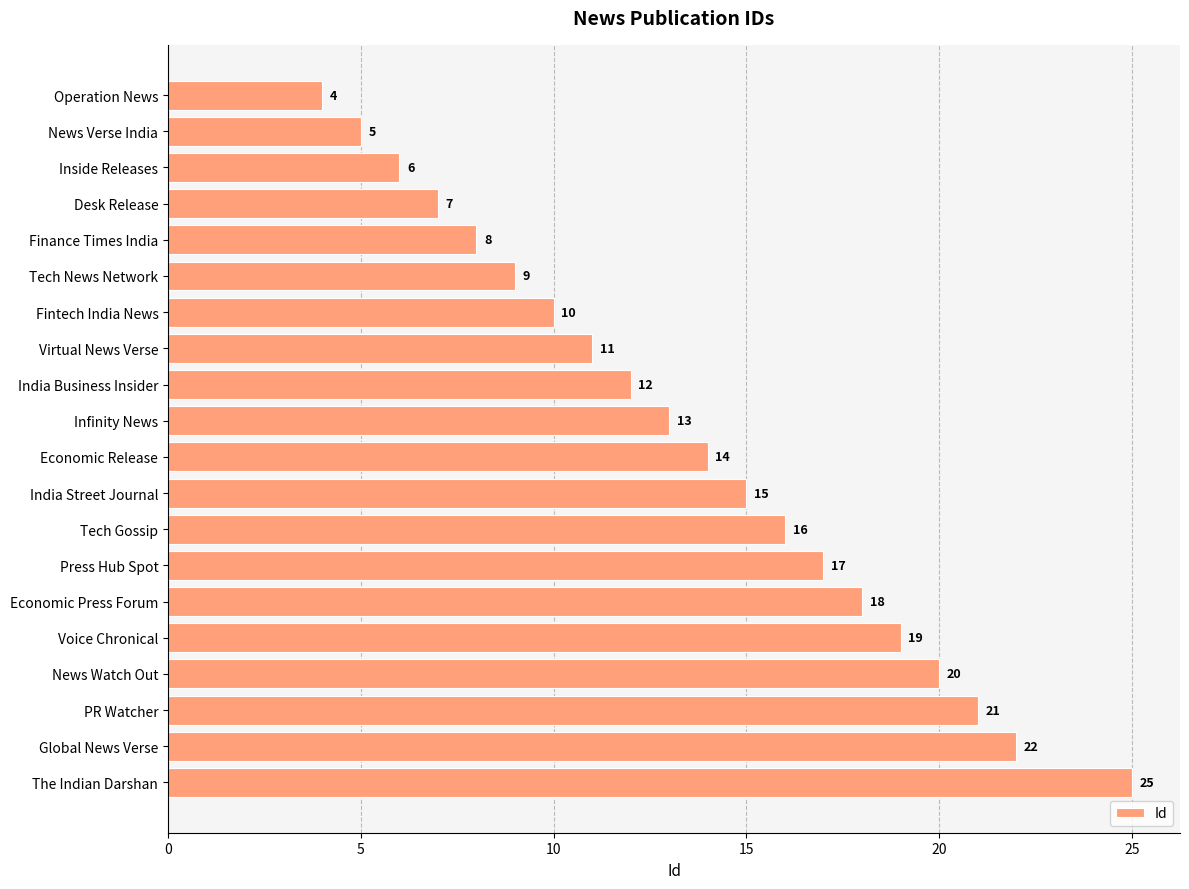

True or false: the data shows 34 at PR Watcher.

False